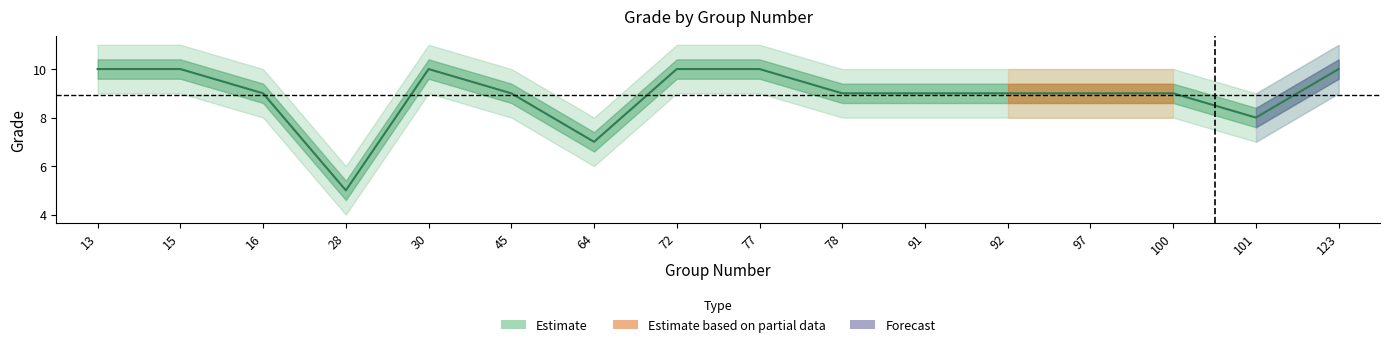

What is the difference between the values at 16 and 123?

1